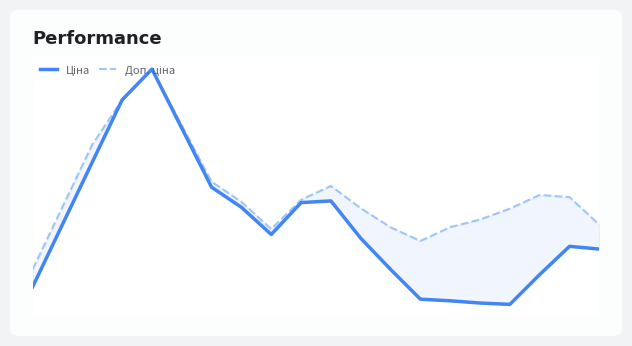

List the series in order of their overall mean, highest first.

Доп. ціна, Ціна